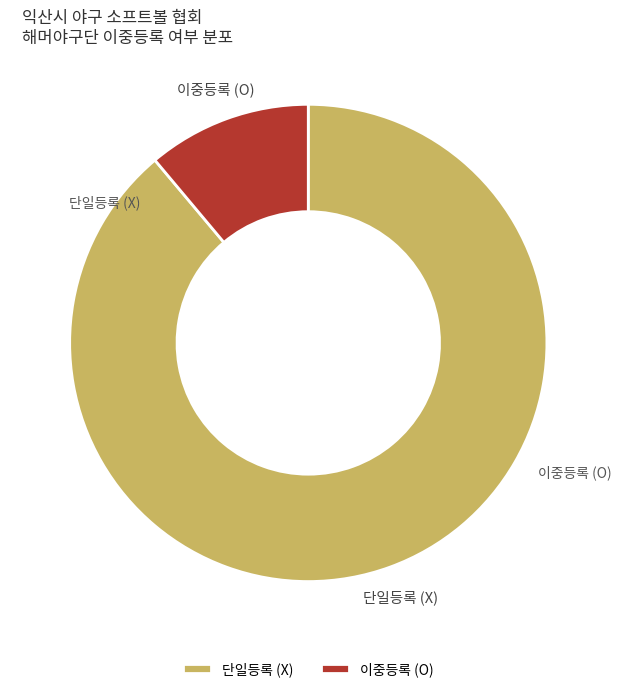

Approximately how many times larger is the value at 단일등록 (X) compared to 이중등록 (O)?

8.0